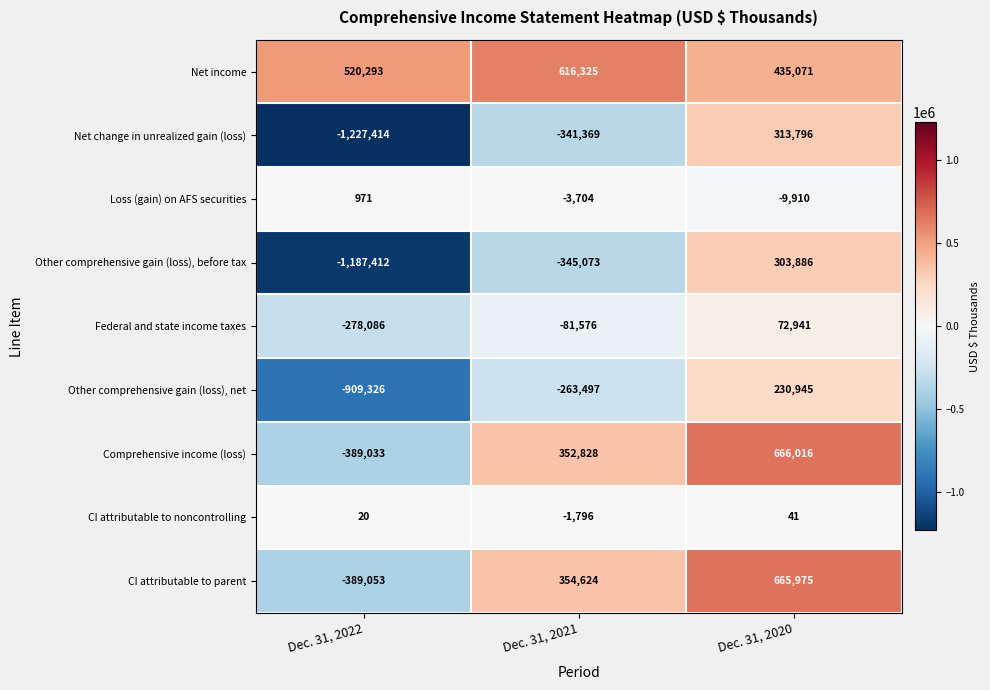

What is the lowest value of the CI attributable to noncontrolling series?

-1796